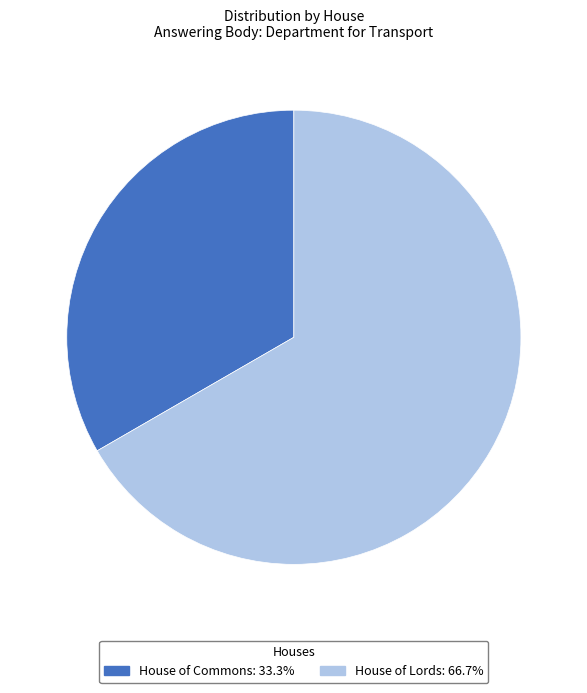

Which category accounts for the majority?

House of Lords